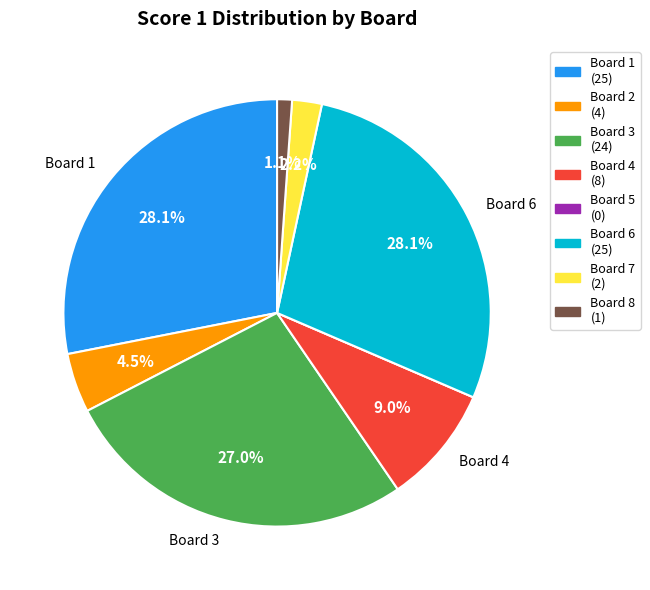

Does any single category account for the majority?

No